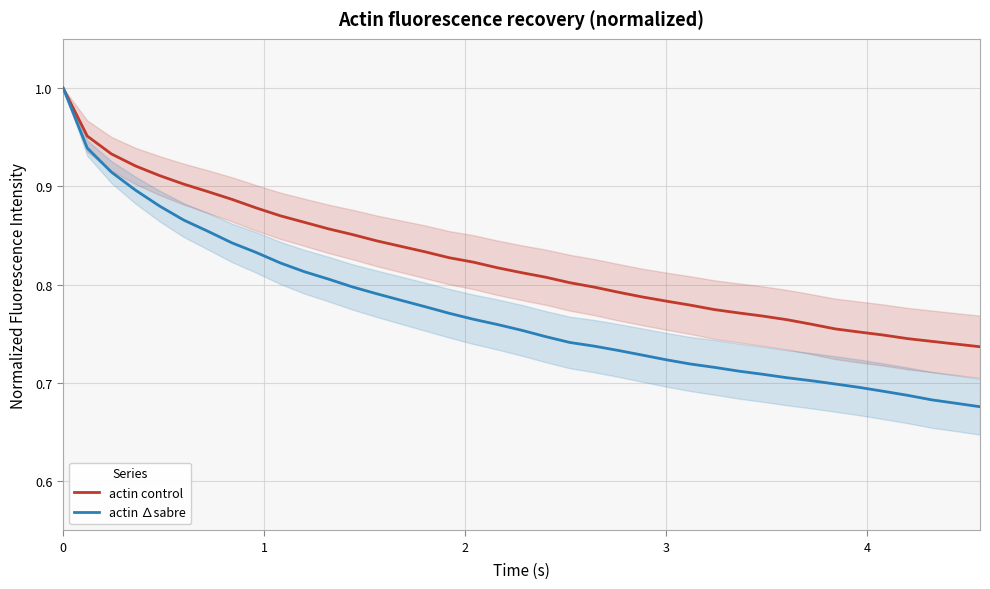

List the series in order of their overall mean, highest first.

actin control, actin ∆sabre